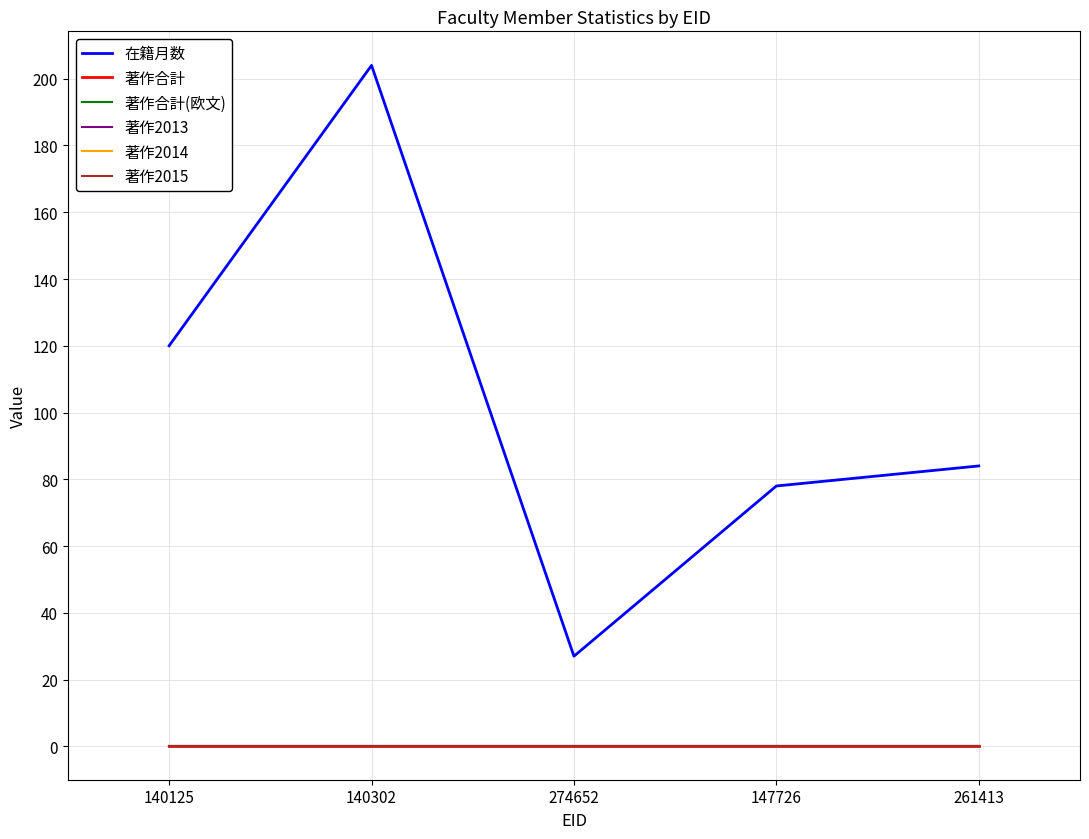

Does the chart have visible grid lines?

Yes